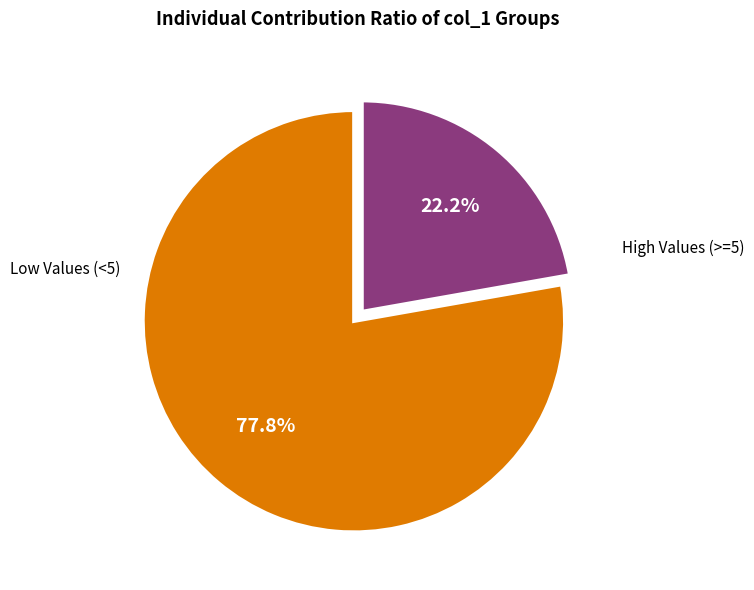

Is there any slice that represents more than half of the pie?

Yes